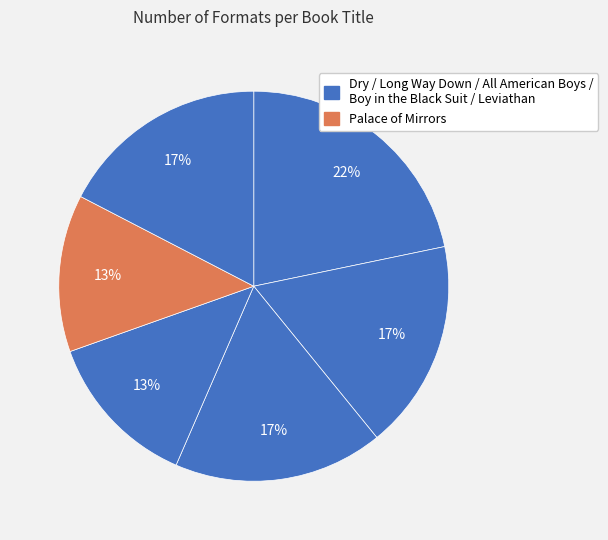

Rank the categories by value from highest to lowest.

Dry, Long Way Down, All American Boys, Leviathan, Boy in the Black Suit, Palace of Mirrors